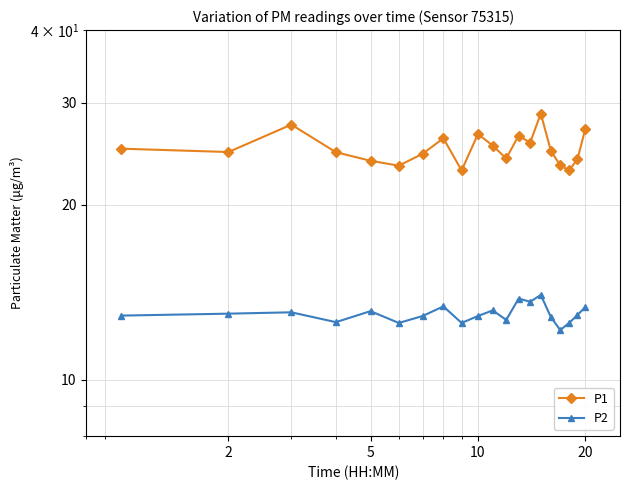

How many lines are shown in the chart?

2